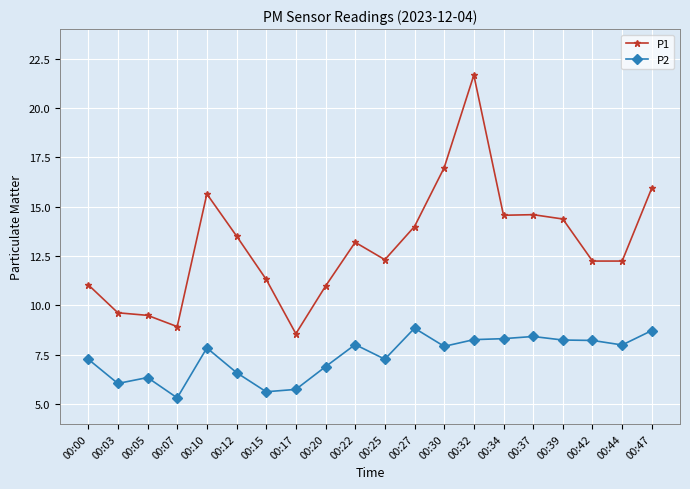

The P2 series shows 9.8 at 00:05. True or false?

False